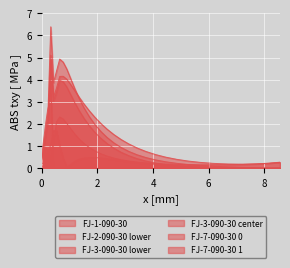

Which series has the largest range (max minus min)?

FJ-3-090-30 lower